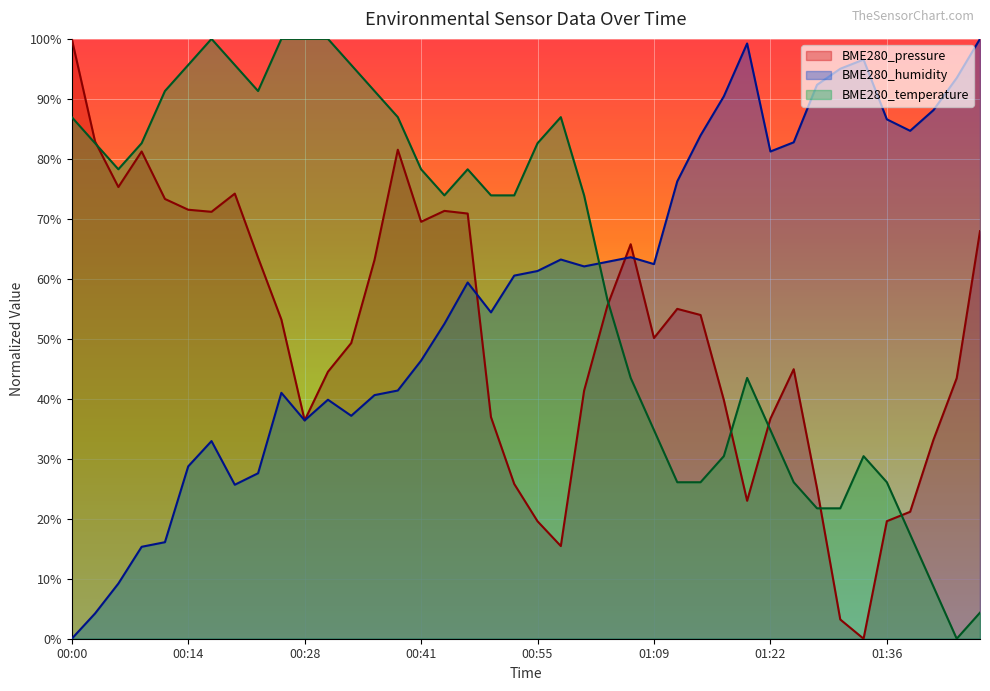

At which category is the sum across all series the highest?

00:38